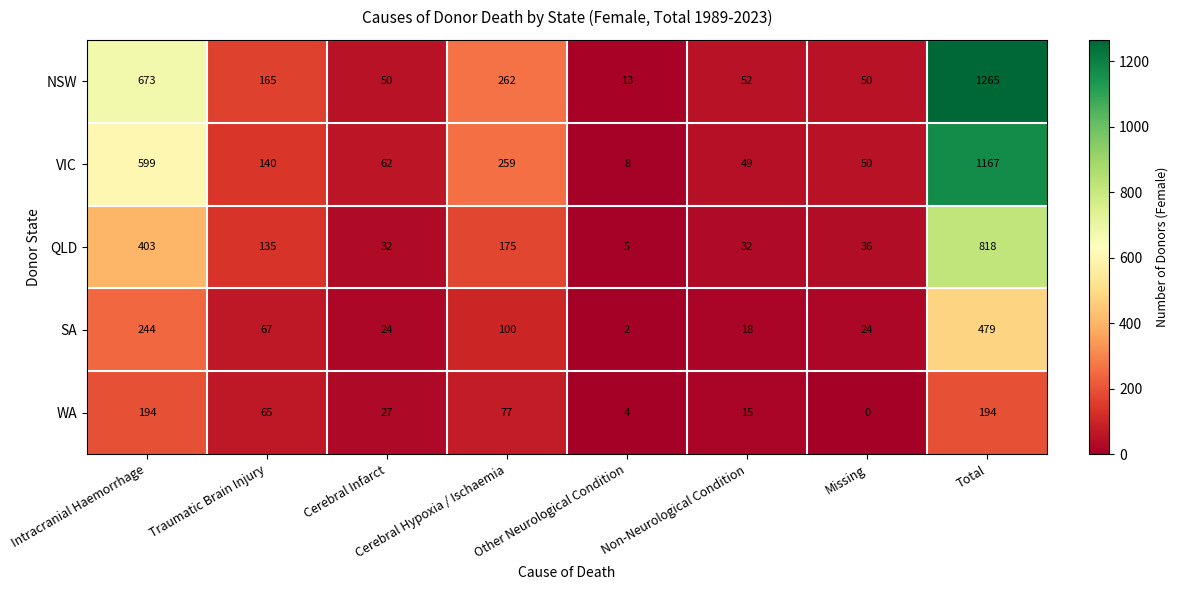

At which category does the chart reach its minimum across all series?

Missing